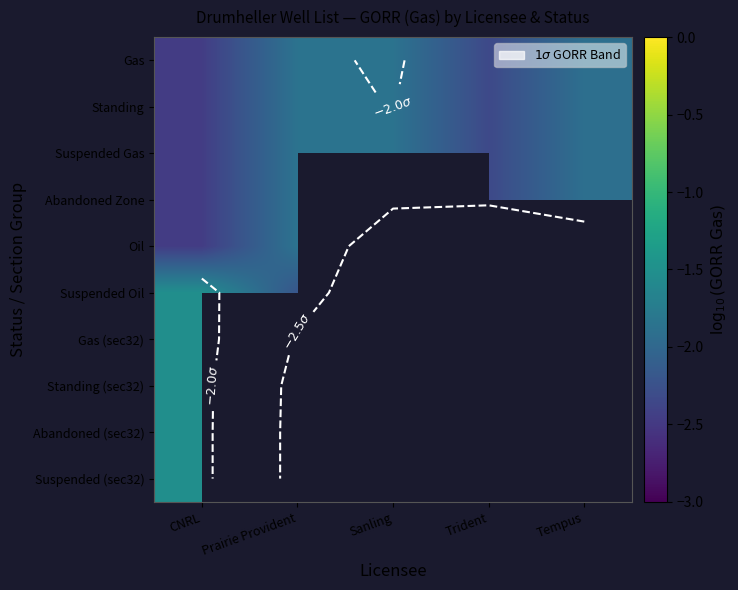

Rank the series by their maximum value, from highest to lowest.

Suspended Oil, Gas (sec32), Standing (sec32), Abandoned (sec32), Suspended (sec32), Gas, Standing, Suspended Gas, Abandoned Zone, Oil